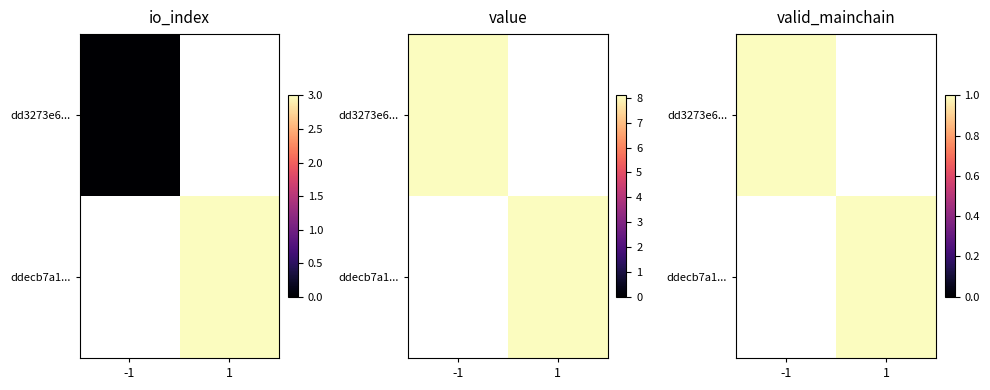

Is the value of dd3273e6bbc78dc25eea0ec0c846fd7fdaf8a59 at value greater than the value of ddecb7a162c1317d0ef0a59797a90143a1455bd at valid_mainchain?

Yes